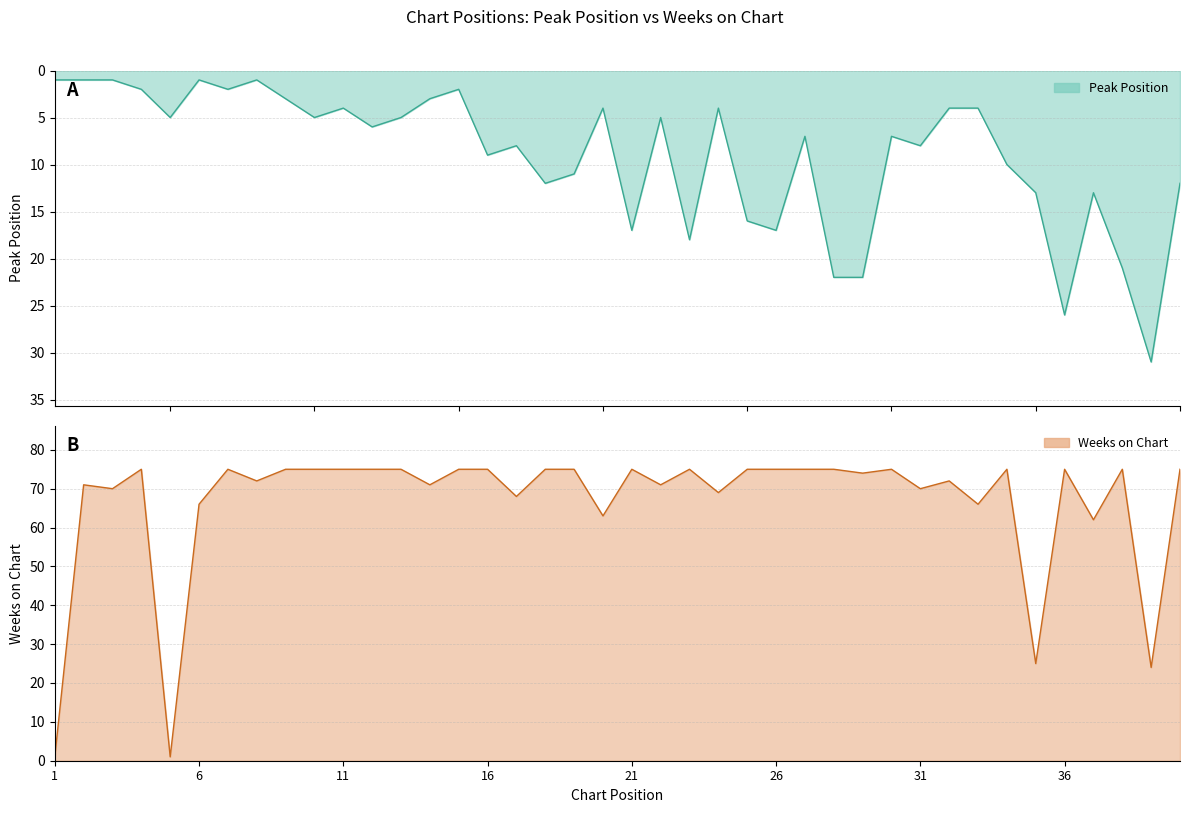

What is the maximum value for Weeks on Chart?

75